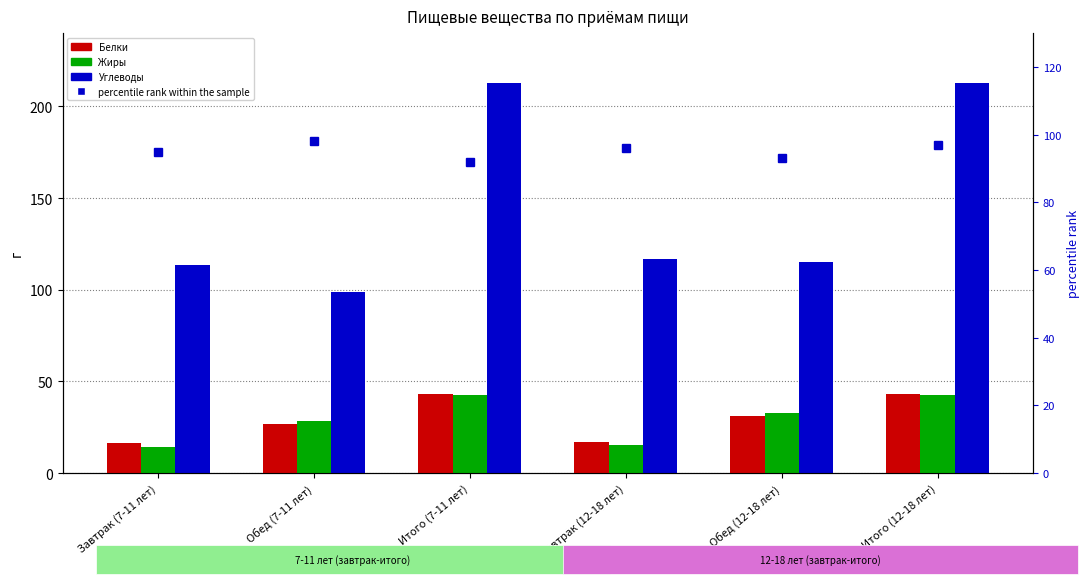

What is the difference between the maximum and second lowest values in the Углеводы series?

98.8